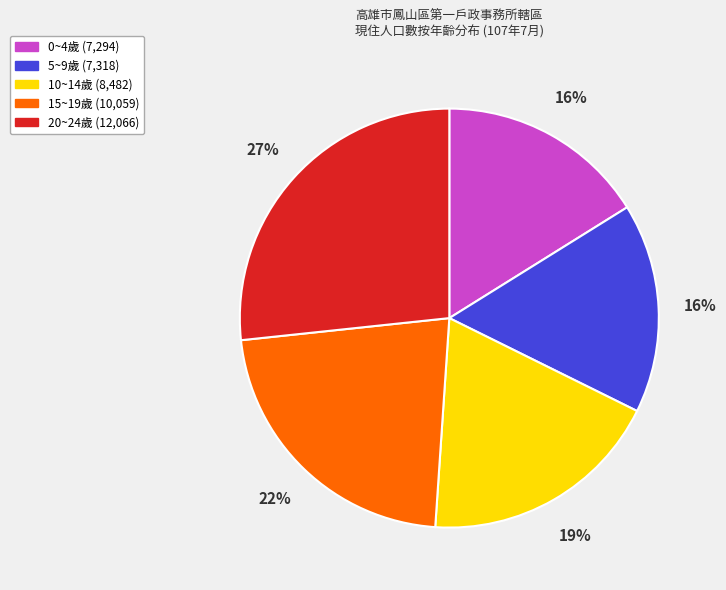

Approximately how many times larger is the value at 10~14歲 compared to 20~24歲?

0.7